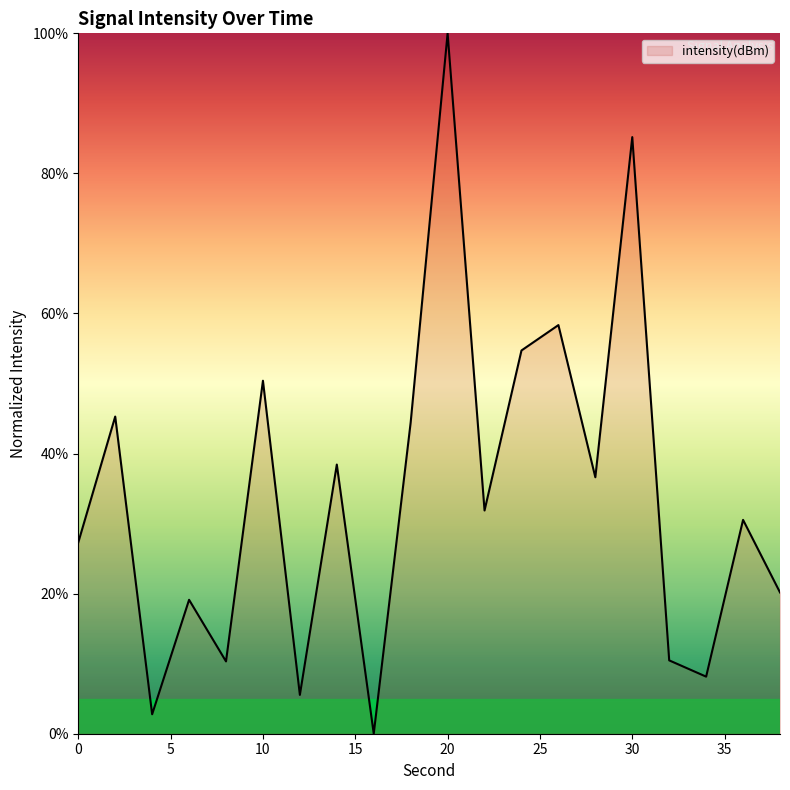

What is the greatest value displayed?

100.0